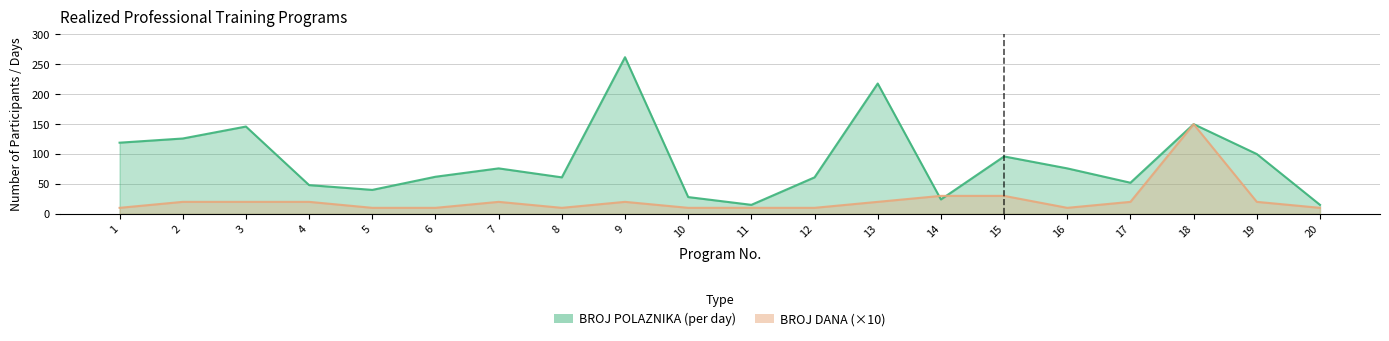

Reading right to left, transcribe all the data shown in this chart.

BROJ POLAZNIKA (per day): 15	100	150	52	76	96	24	218	61	15	28	262	61	76	62	40	48	146	126	119
BROJ DANA: 10	20	150	20	10	30	30	20	10	10	10	20	10	20	10	10	20	20	20	10